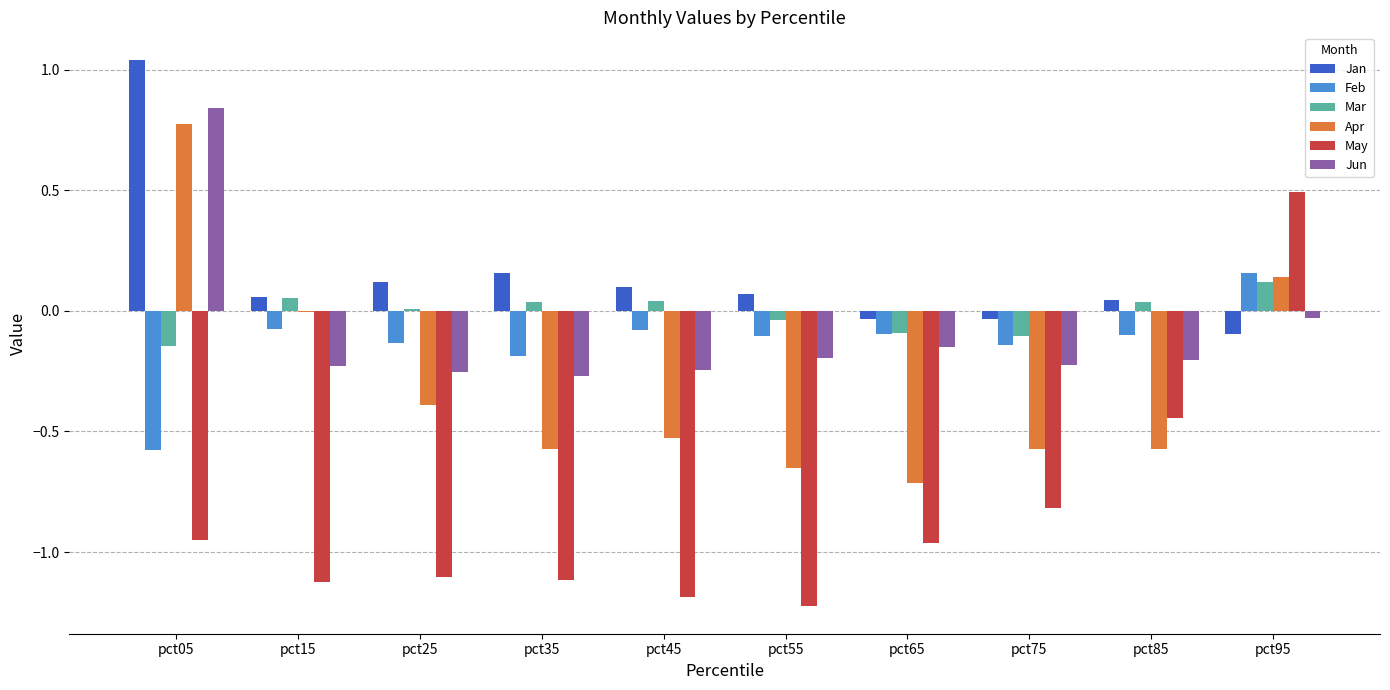

What is the sum of all Jan values?

1.4